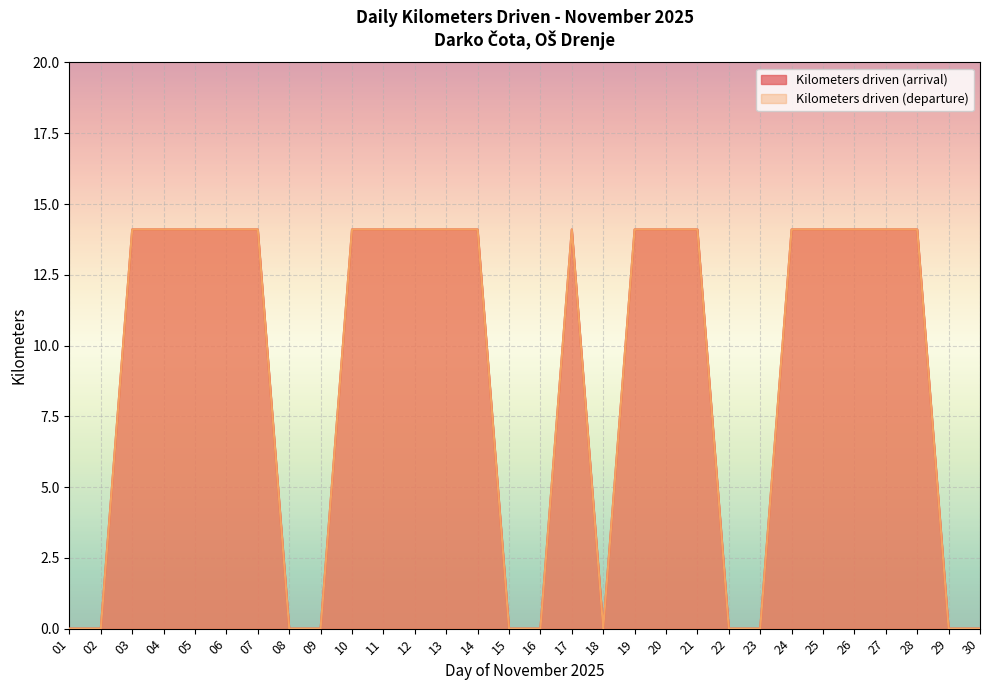

Which label corresponds to the smallest value in the chart?

01